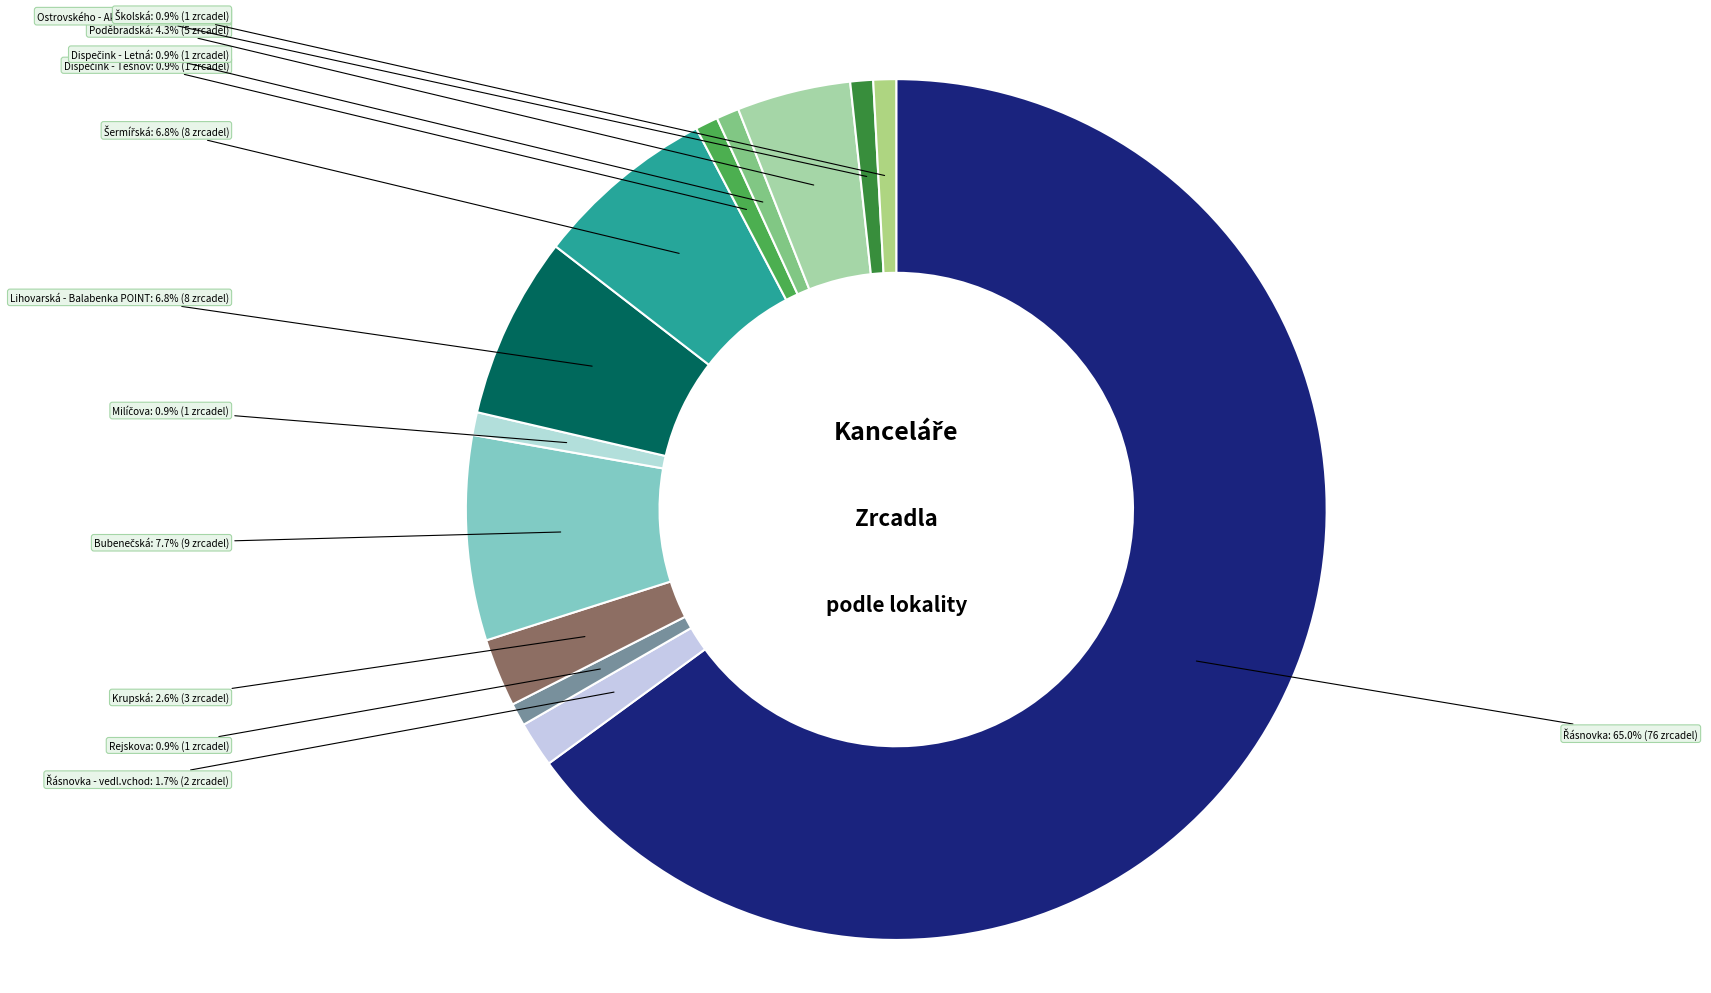

Is there a majority slice in this chart?

Yes